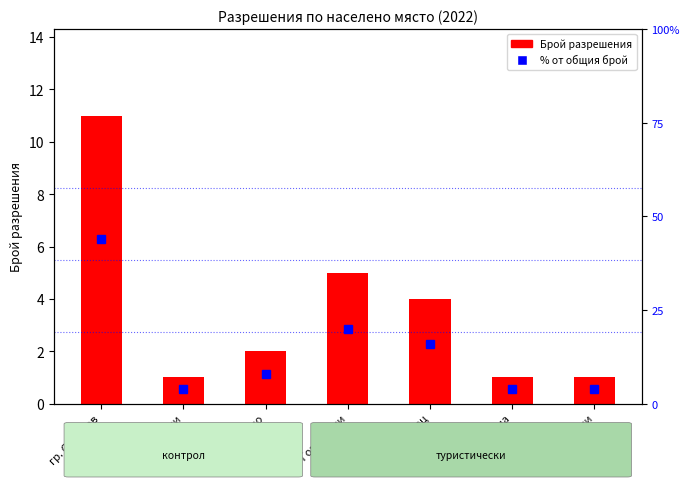

Rank the series by their average value, from highest to lowest.

% от общия брой, Брой разрешения